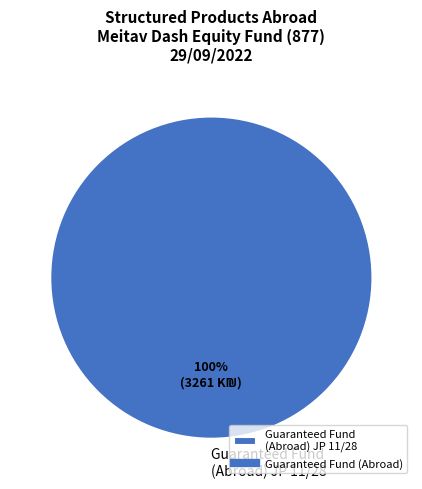

Is it true that Guaranteed Fund (Abroad) JP 11/28 is 100% of the pie?

True